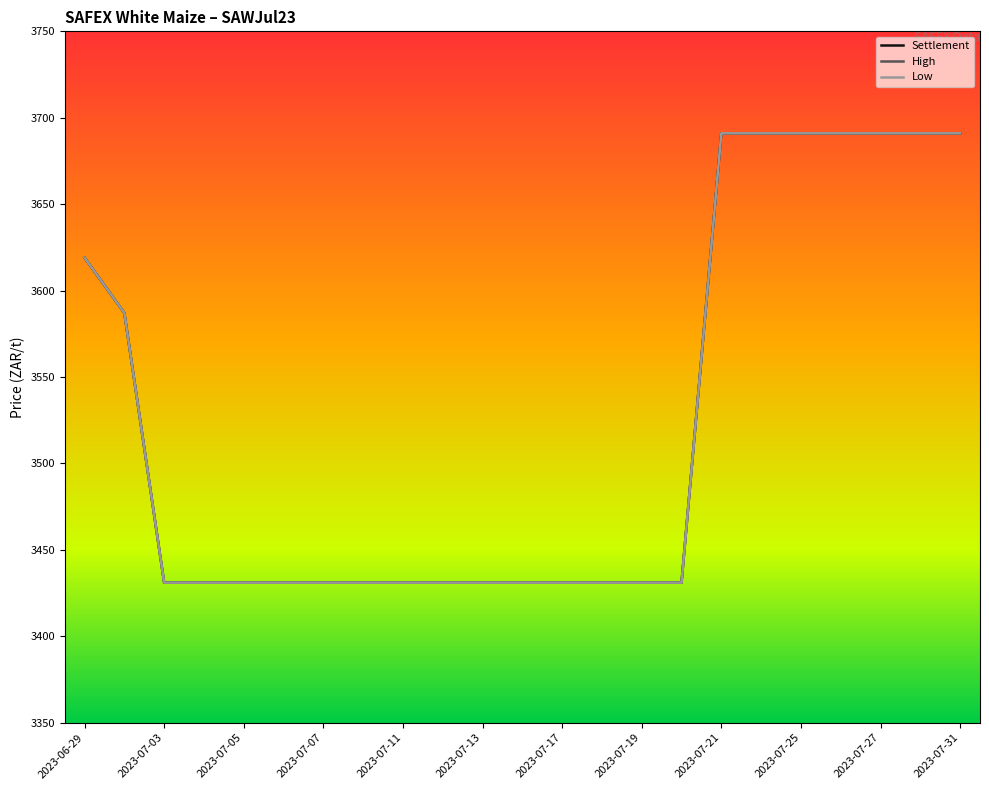

Is this an area chart (filled region under the line)?

No